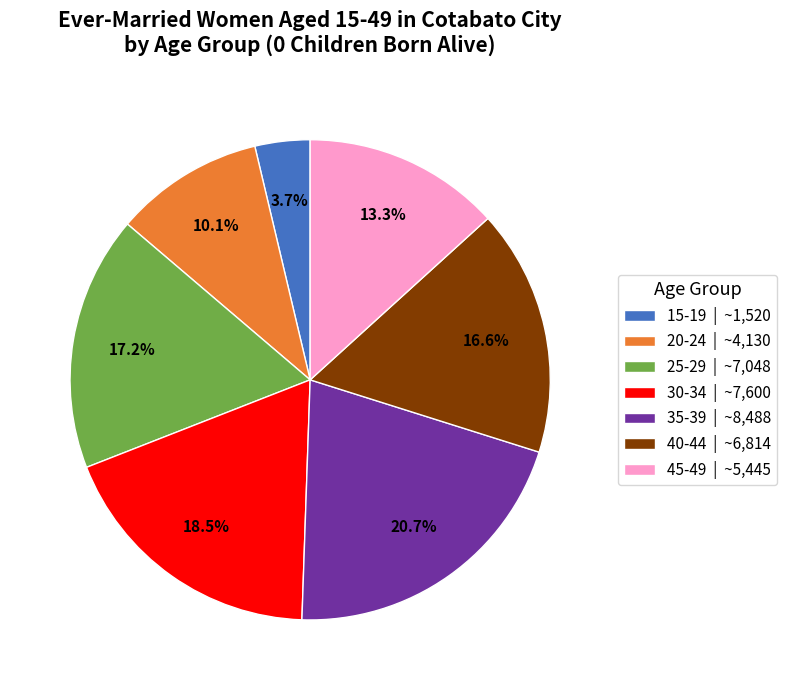

Count the number of slices in the pie.

7